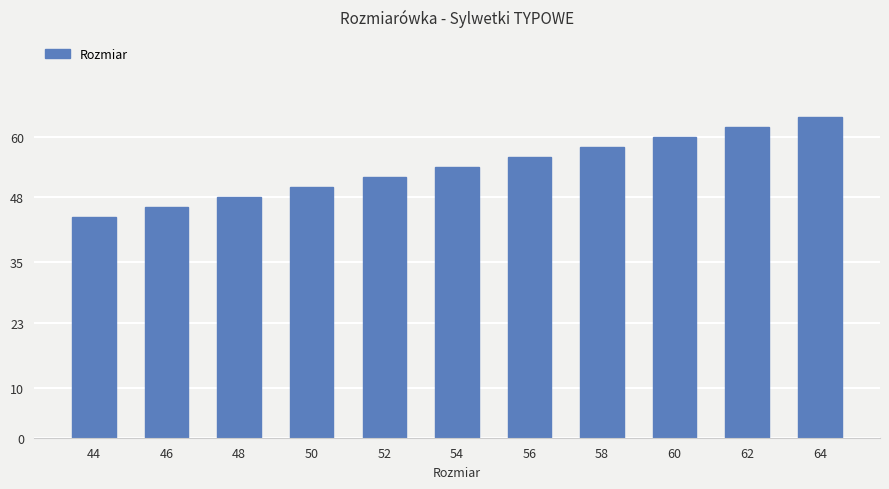

What value does the data have at 60, to the nearest 10?

60